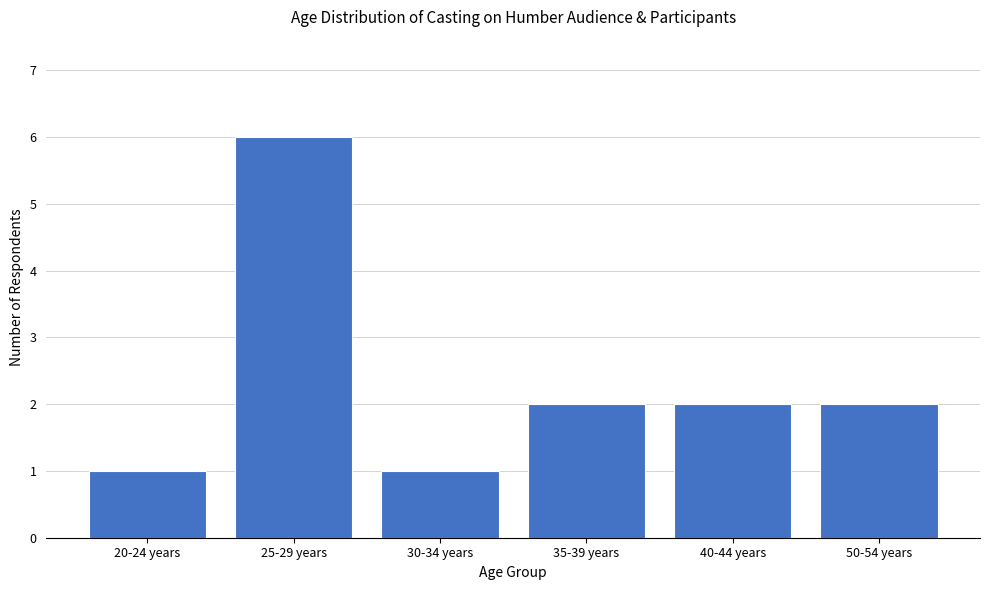

Reading left to right, extract all data points from this chart.

20-24 years=1	25-29 years=6	30-34 years=1	35-39 years=2	40-44 years=2	50-54 years=2